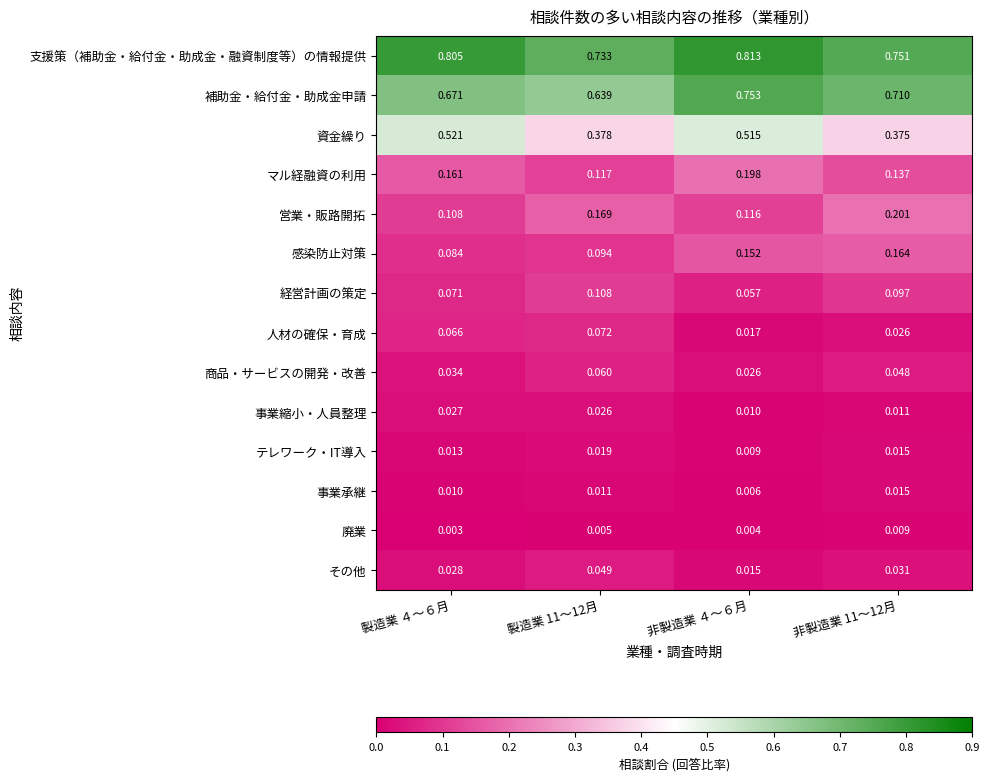

Which series has the largest range (max minus min)?

資金繰り